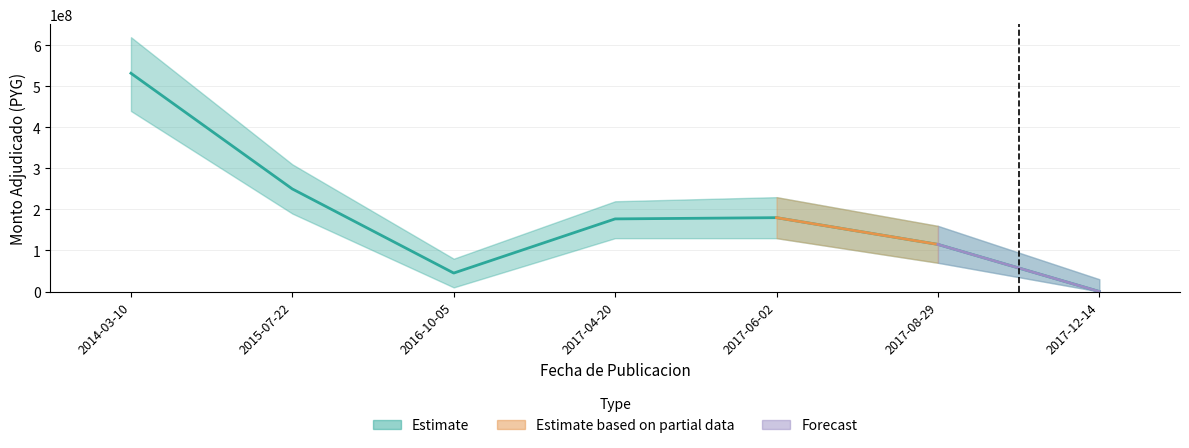

List the labels in order of value, smallest first.

2017-12-14, 2016-10-05, 2017-08-29, 2017-04-20, 2017-06-02, 2015-07-22, 2014-03-10